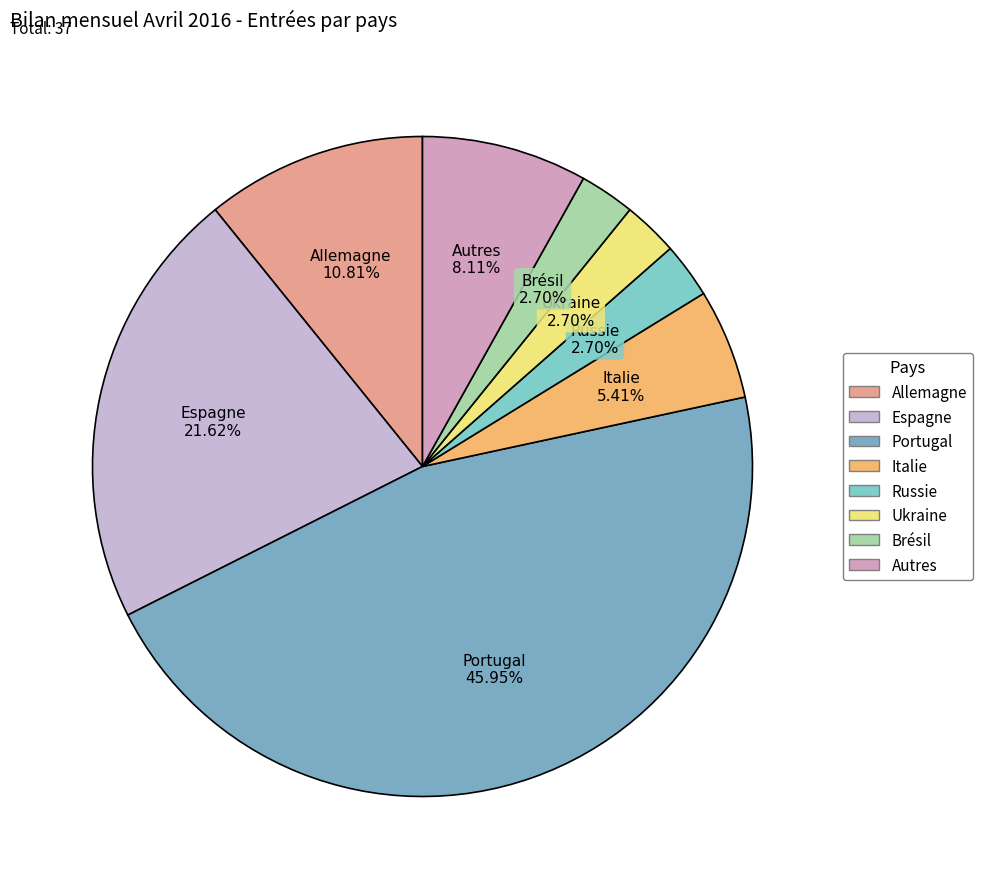

What is the total percentage of Ukraine and Autres?

10.8%